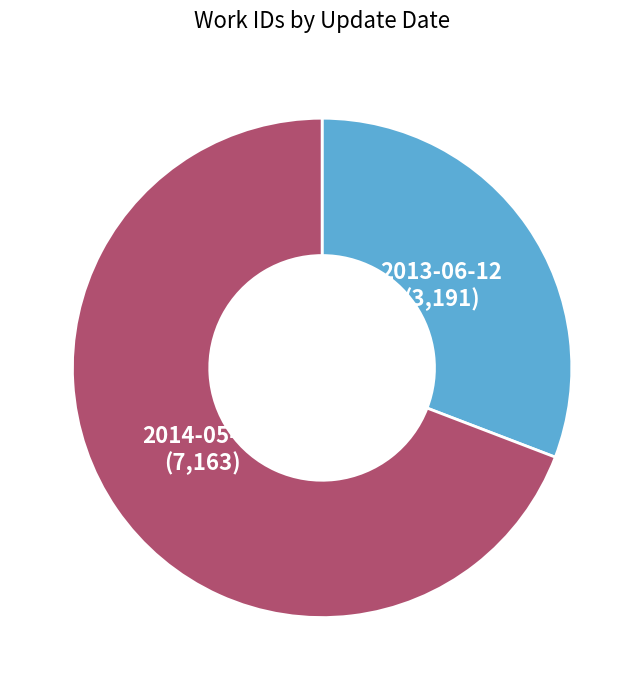

What is the ratio of the value at 2013-06-12 to the value at 2014-05-26?

0.4